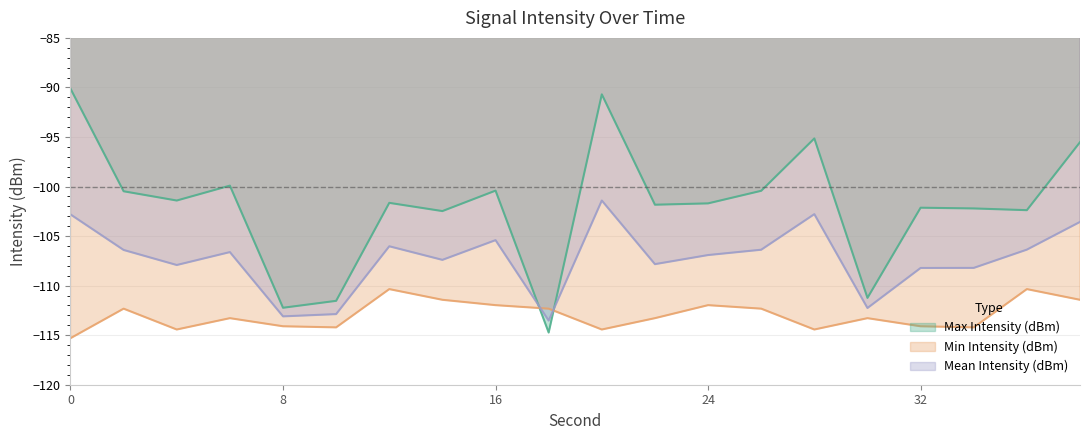

What is the difference between the Mean Intensity (dBm) values at 6 and 10?

6.3